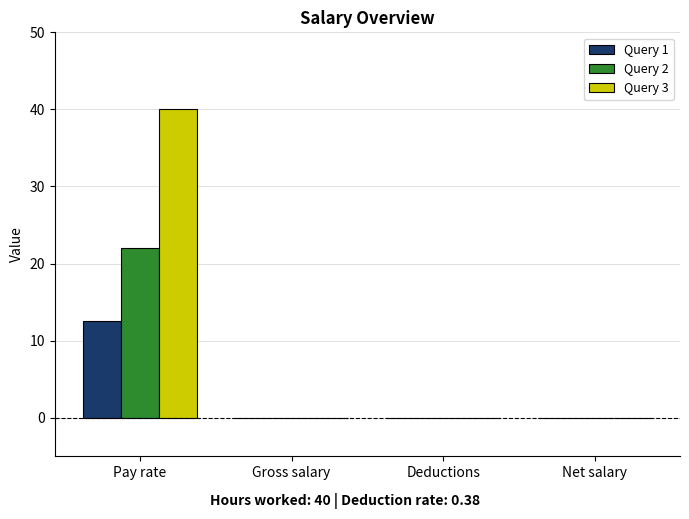

What is the sum of the Query 2 values at Pay rate and Net salary?

22.0